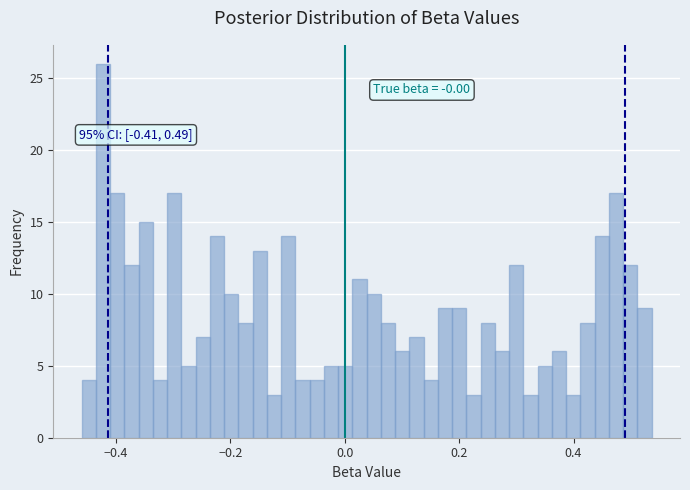

Read against the x-axis, roughly where is the centre of the tallest bar?

-0.42